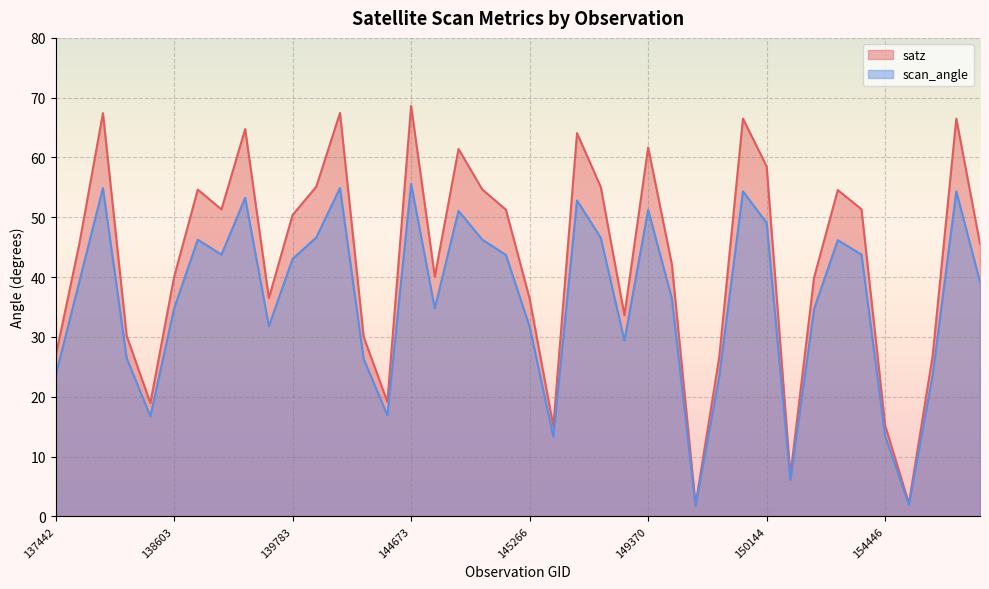

How many lines are shown in the chart?

2